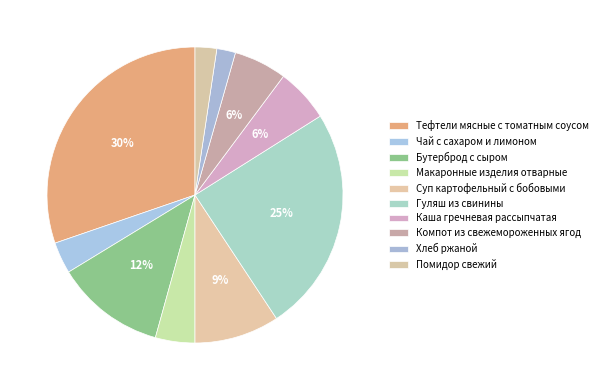

Which slice is the smallest?

Хлеб ржаной